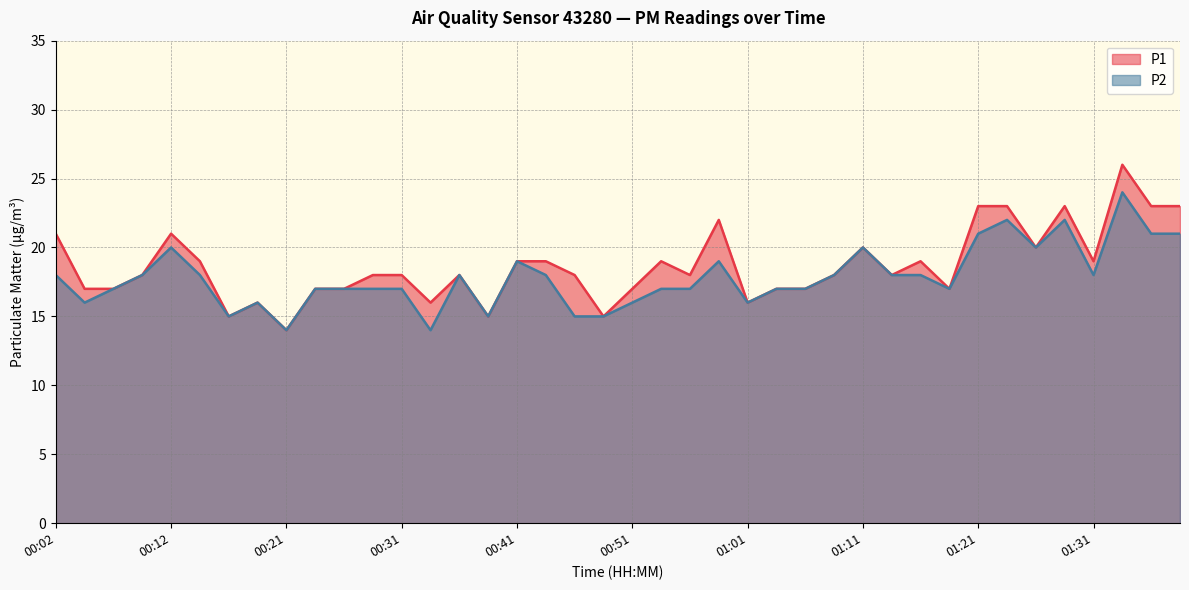

What is the minimum value shown in the chart?

14